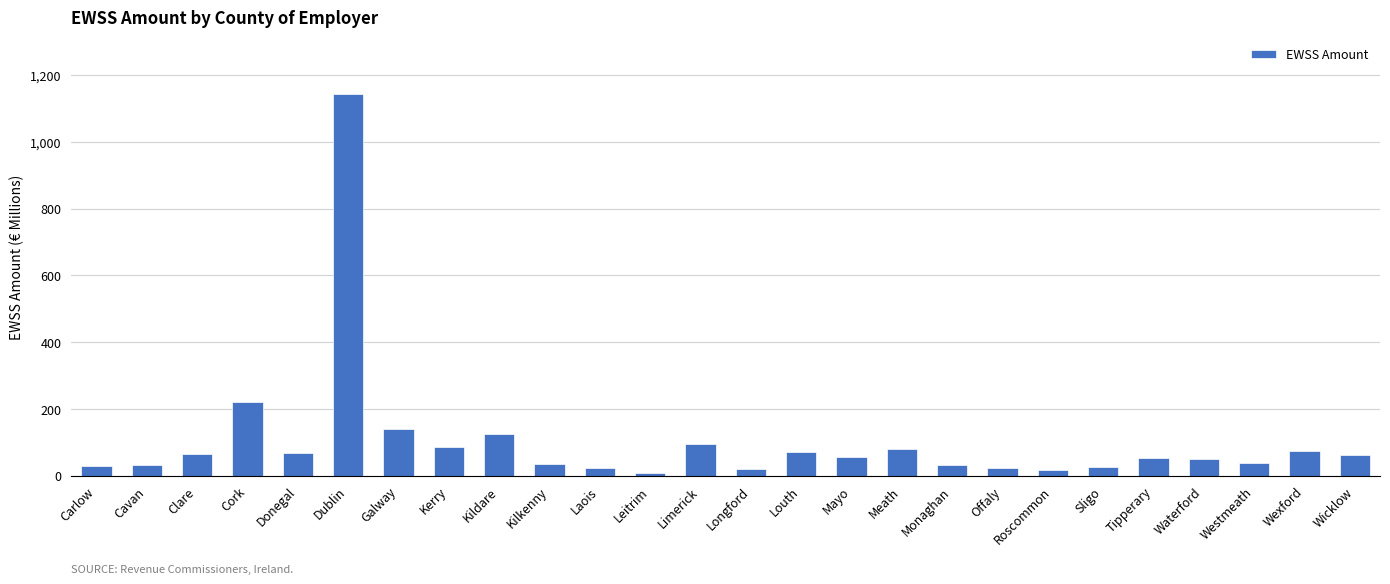

Approximately how many times larger is the value at Longford compared to Wexford?

0.2